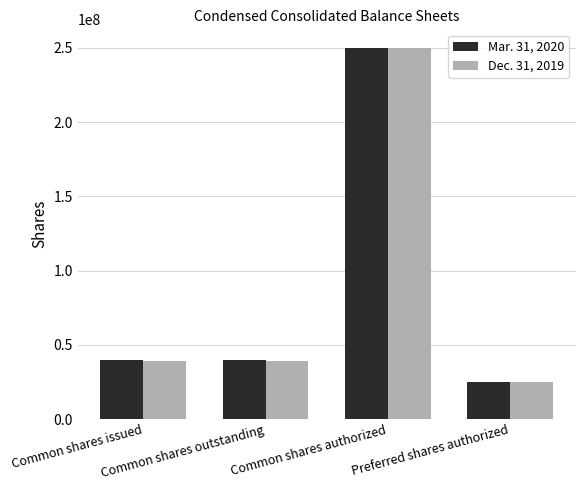

What is the approximate value of Mar. 31, 2020 at Common shares authorized?

250000000